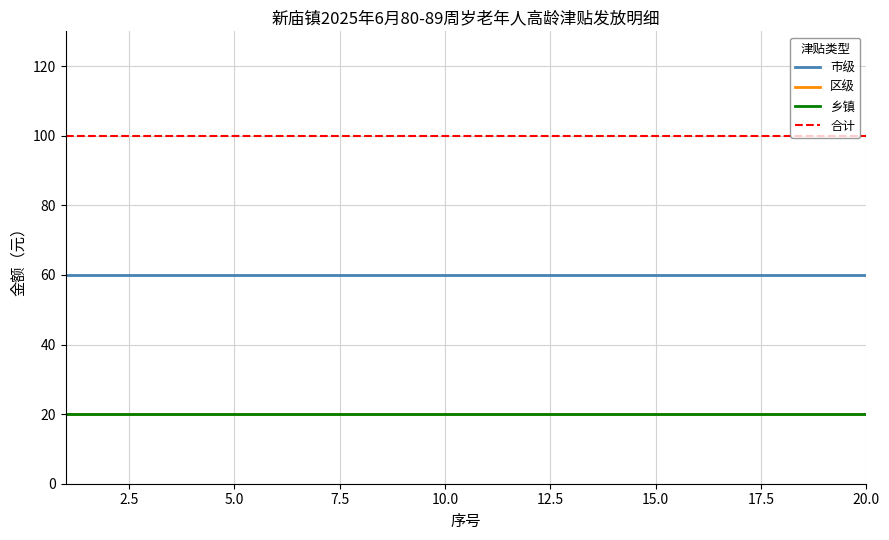

True or false: 合计 and 区级 intersect in this chart.

False